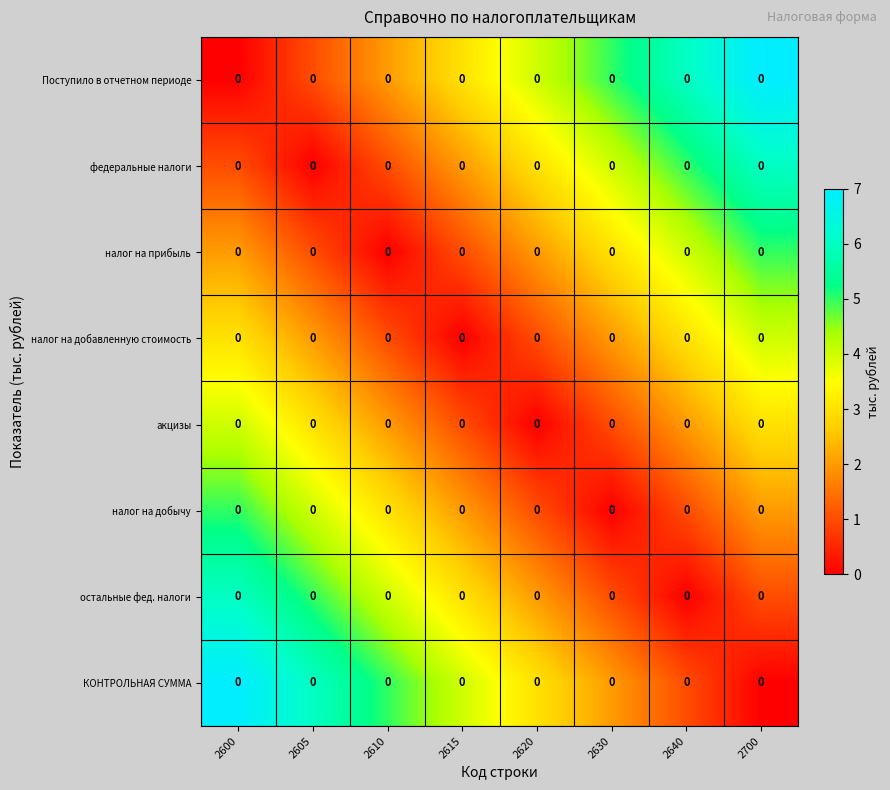

List the series in order of their peak value, highest first.

Поступило в отчетном периоде, КОНТРОЛЬНАЯ СУММА, федеральные налоги, остальные фед. налоги, налог на прибыль, налог на добычу, налог на добавленную стоимость, акцизы